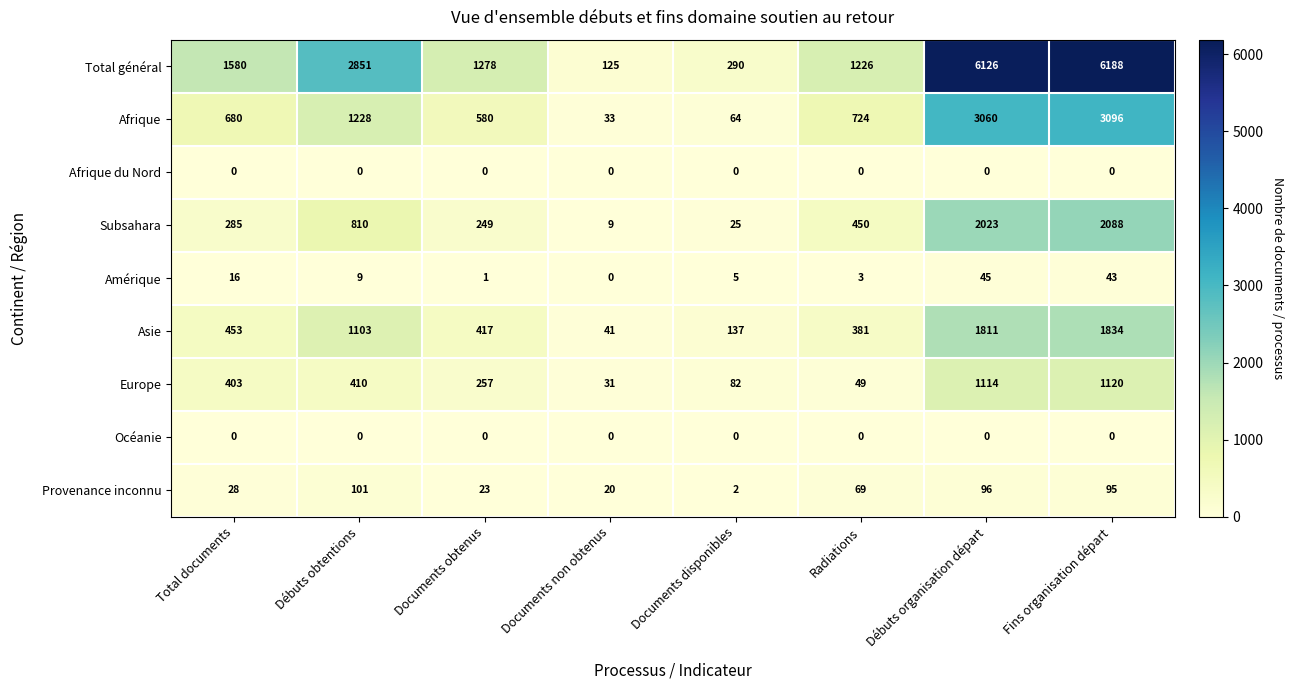

At how many categories does at least one series exceed 398?

6